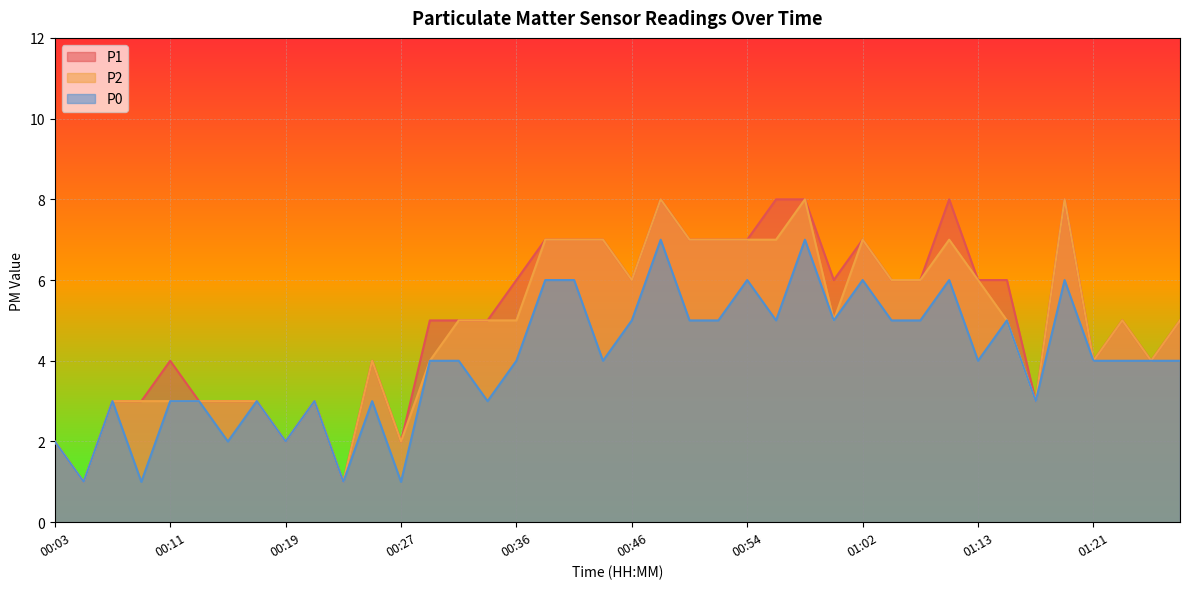

Reading left to right, what are all the values shown in this chart?

P1: 00:03=2	00:05=1	00:07=3	00:09=3	00:11=4	00:13=3	00:15=3	00:17=3	00:19=2	00:21=3	00:23=1	00:25=4	00:27=2	00:29=5	00:32=5	00:34=5	00:36=6	00:38=7	00:40=7	00:42=7	00:46=6	00:48=8	00:50=7	00:52=7	00:54=7	00:56=8	00:58=8	01:00=6	01:02=7	01:04=6	01:09=6	01:11=8	01:13=6	01:15=6	01:17=3	01:19=8	01:21=4	01:23=5	01:25=4	01:27=5
P2: 00:03=2	00:05=1	00:07=3	00:09=3	00:11=3	00:13=3	00:15=3	00:17=3	00:19=2	00:21=3	00:23=1	00:25=4	00:27=2	00:29=4	00:32=5	00:34=5	00:36=5	00:38=7	00:40=7	00:42=7	00:46=6	00:48=8	00:50=7	00:52=7	00:54=7	00:56=7	00:58=8	01:00=5	01:02=7	01:04=6	01:09=6	01:11=7	01:13=6	01:15=5	01:17=3	01:19=8	01:21=4	01:23=5	01:25=4	01:27=5
P0: 00:03=2	00:05=1	00:07=3	00:09=1	00:11=3	00:13=3	00:15=2	00:17=3	00:19=2	00:21=3	00:23=1	00:25=3	00:27=1	00:29=4	00:32=4	00:34=3	00:36=4	00:38=6	00:40=6	00:42=4	00:46=5	00:48=7	00:50=5	00:52=5	00:54=6	00:56=5	00:58=7	01:00=5	01:02=6	01:04=5	01:09=5	01:11=6	01:13=4	01:15=5	01:17=3	01:19=6	01:21=4	01:23=4	01:25=4	01:27=4